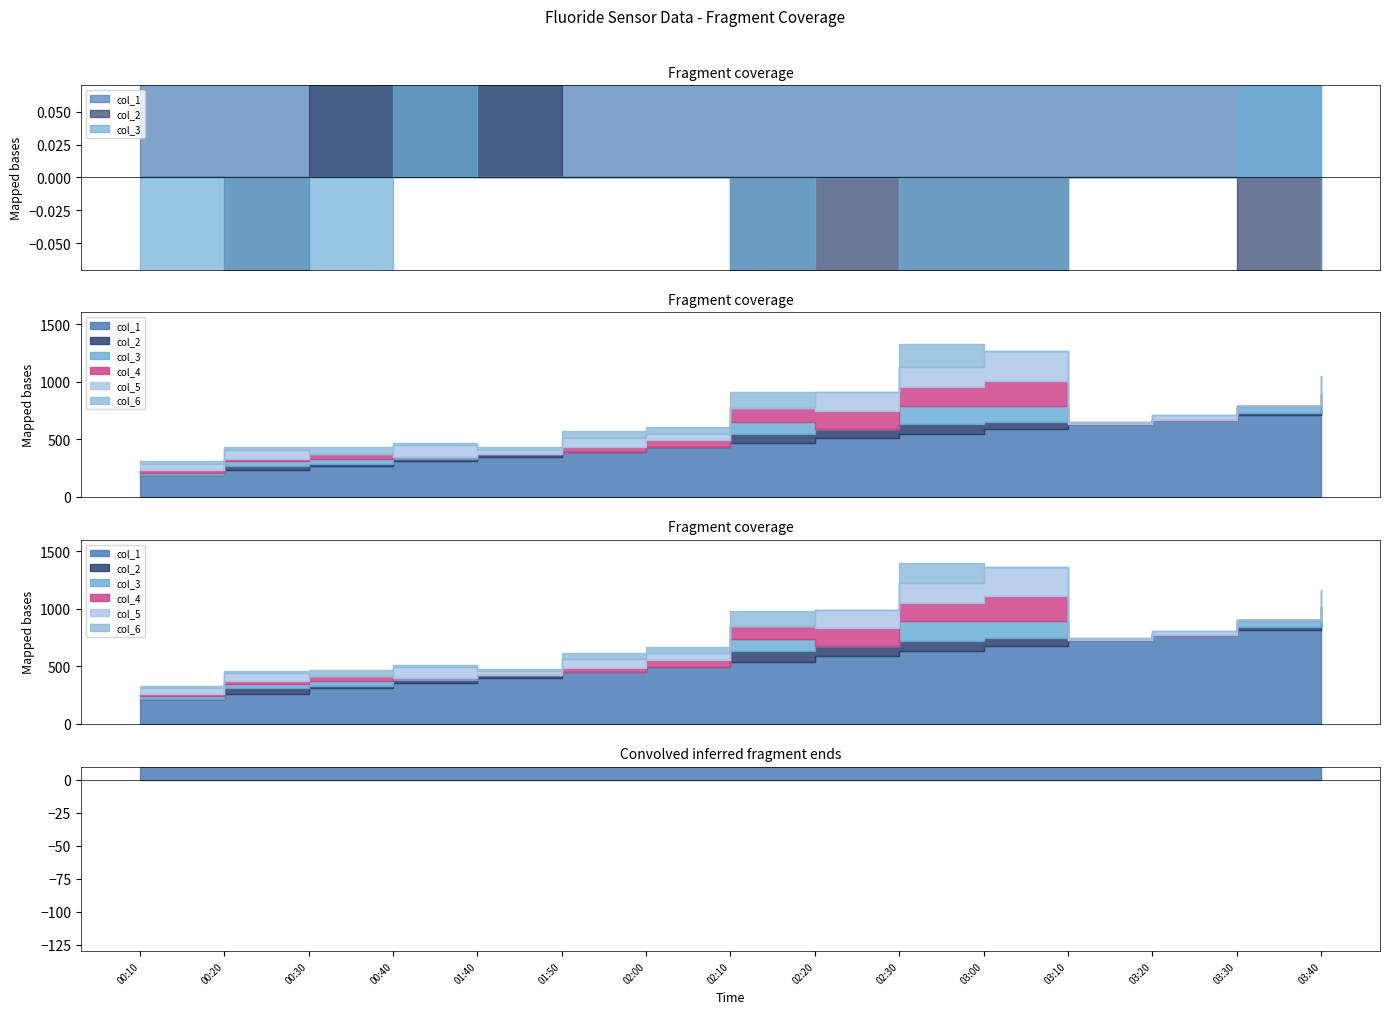

The value of col_1 at 03:30 is 1.2. True or false?

False